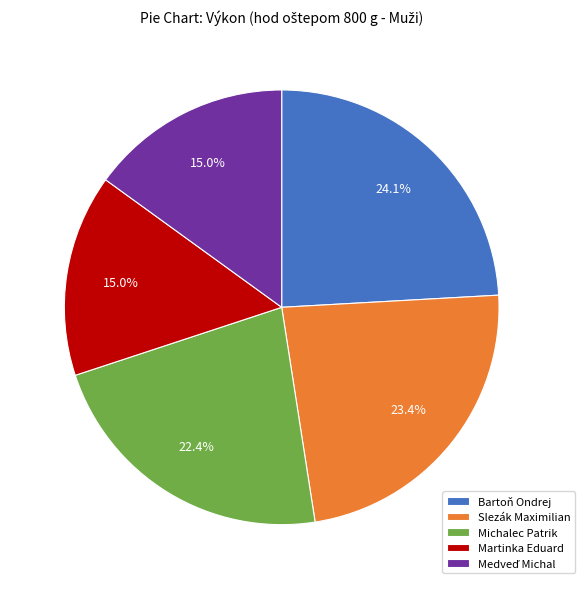

Does any single category account for the majority?

No